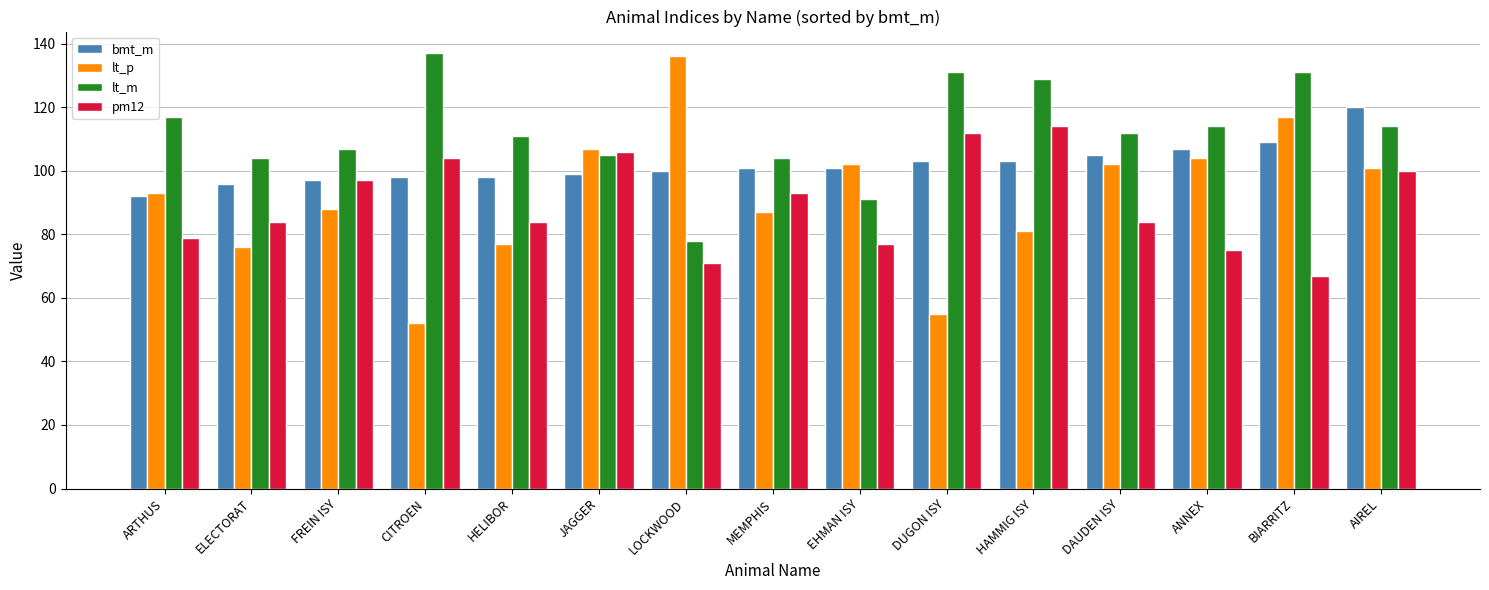

What is the value of the lt_p bar at the 13th from the left?

104